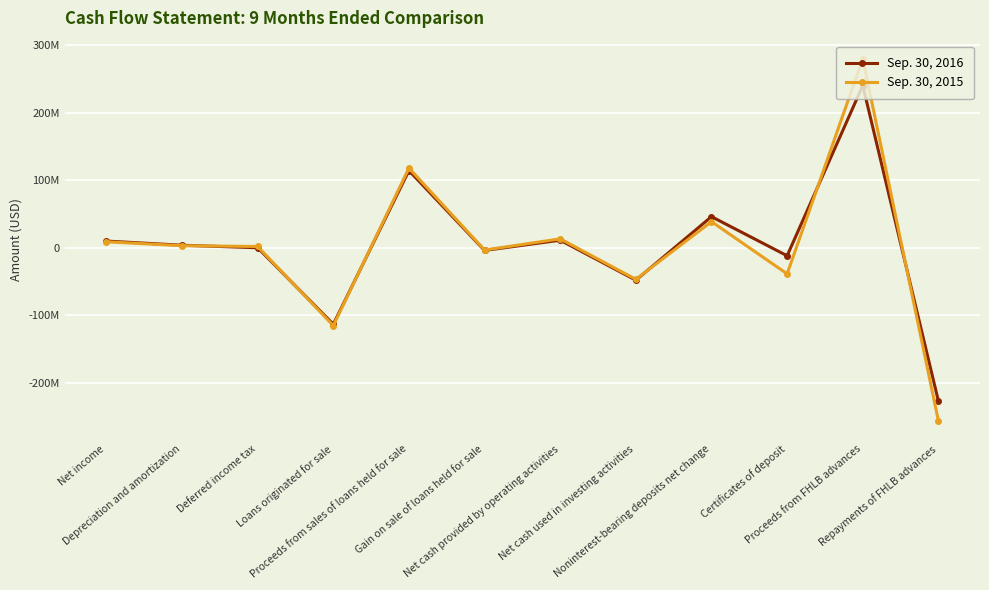

True or false: Sep. 30, 2015 has a value of -256025000 at Repayments of FHLB advances.

True